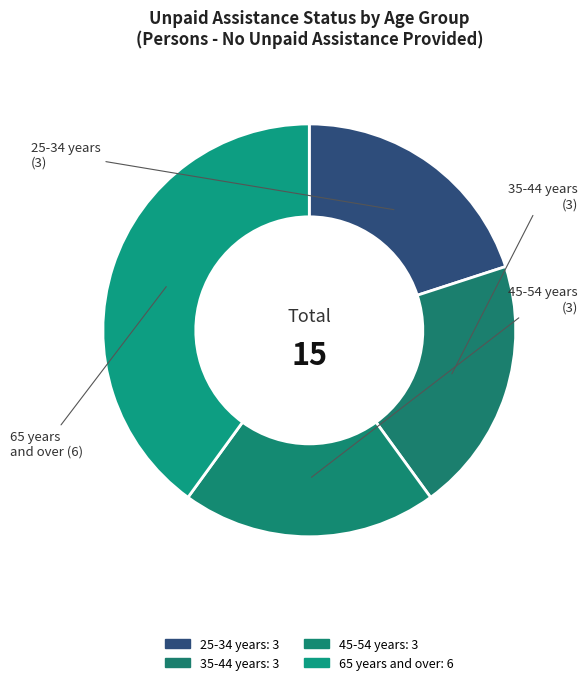

True or false: 25-34 years accounts for 20% of the total.

True